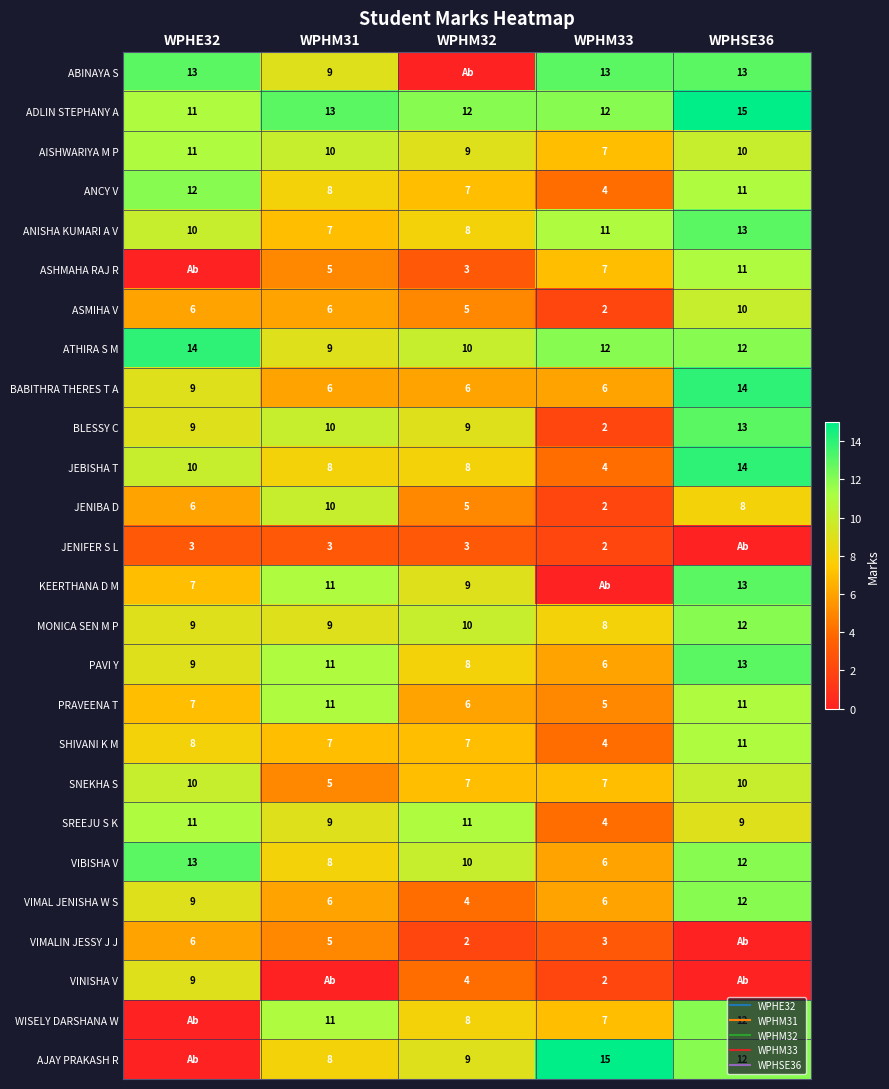

What is the sum of the ASMIHA V values at WPHSE36 and WPHM32?

15